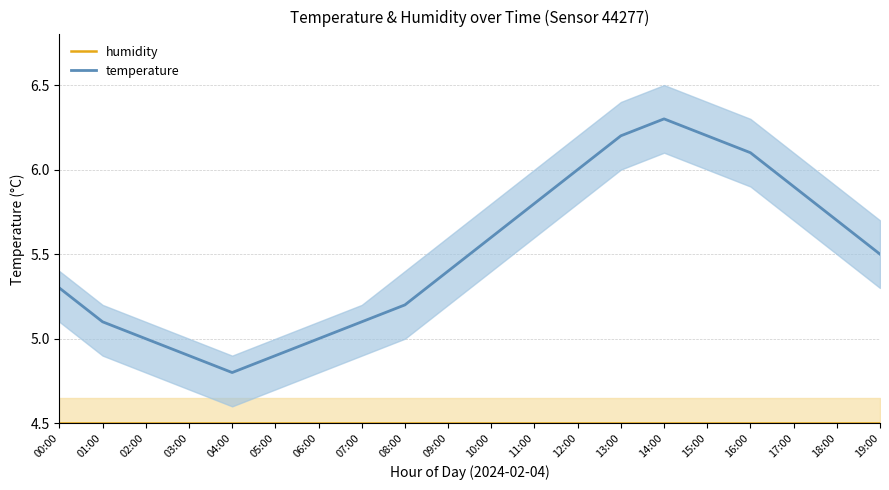

At which label does temperature reach its peak?

14:00